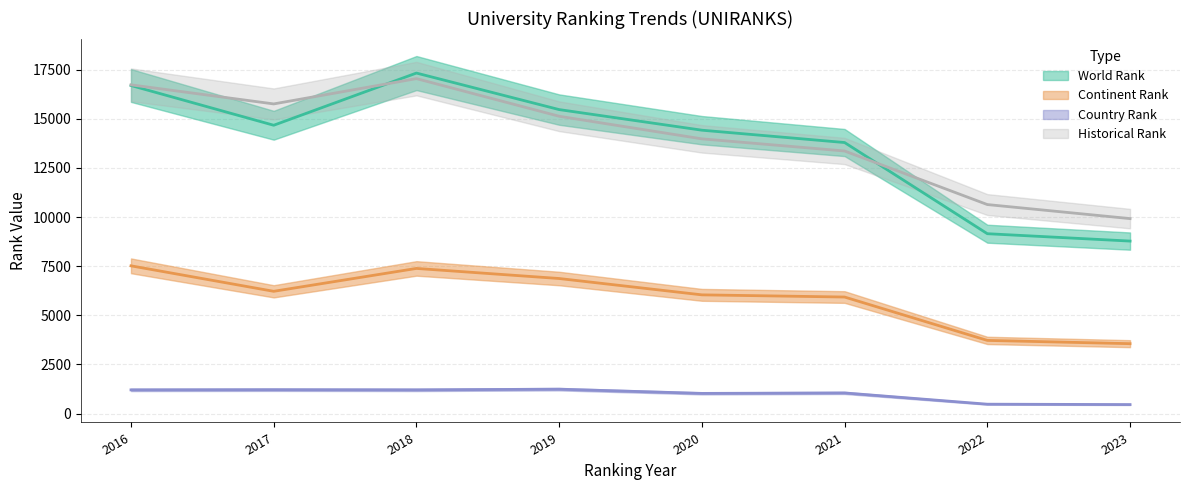

Is the value of historical rank at 2022 greater than the value of continent rank at 2023?

Yes